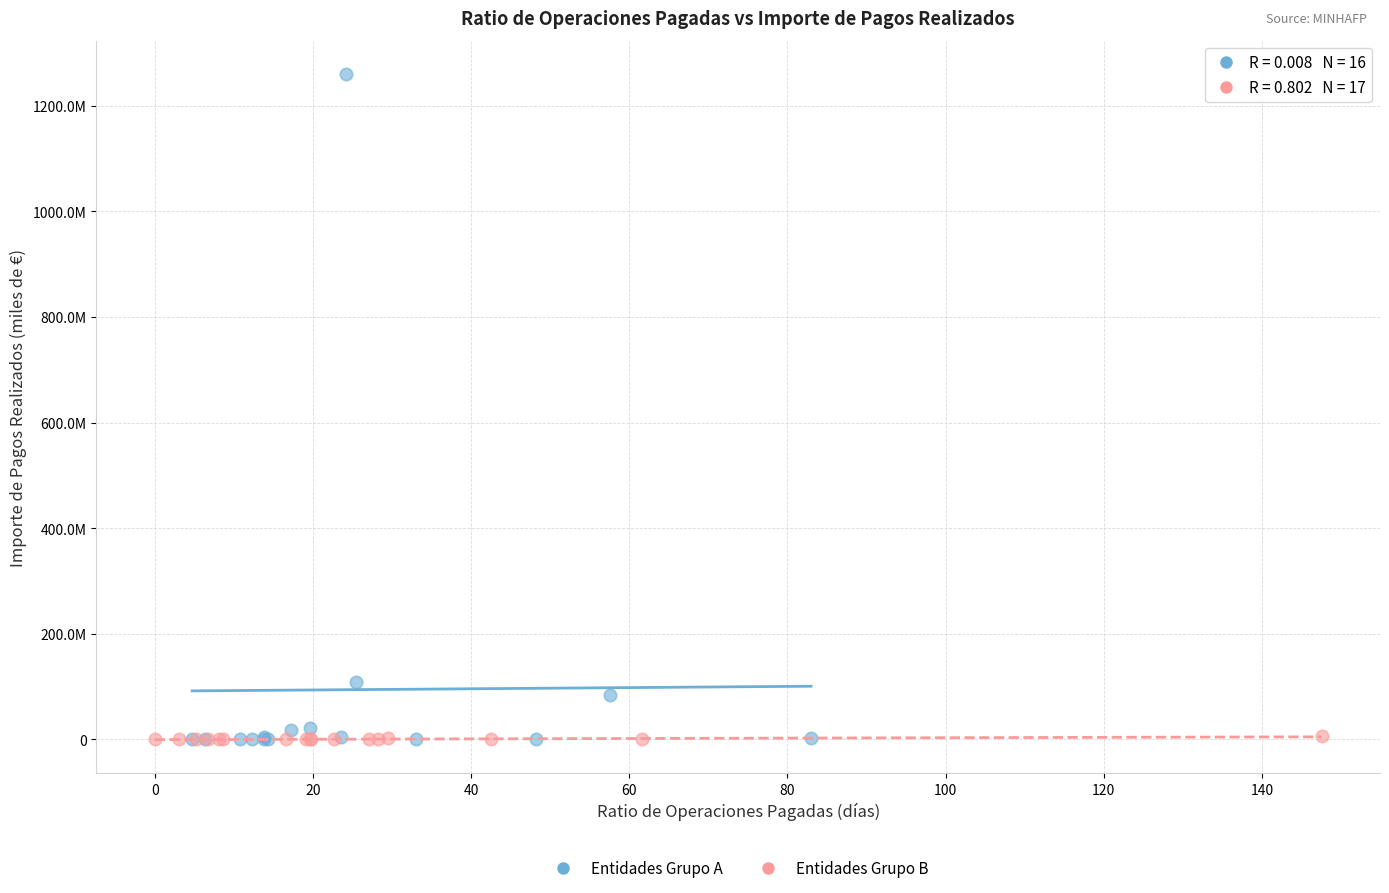

Which series contains the highest Y value?

Entidades Grupo A